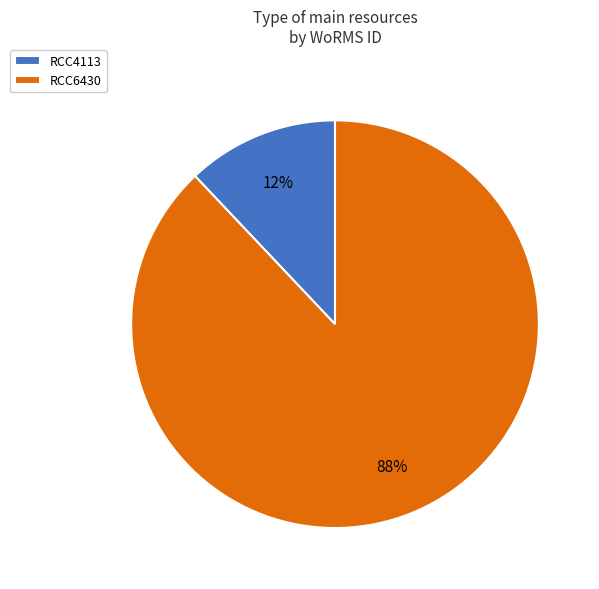

Is there a majority slice in this chart?

Yes